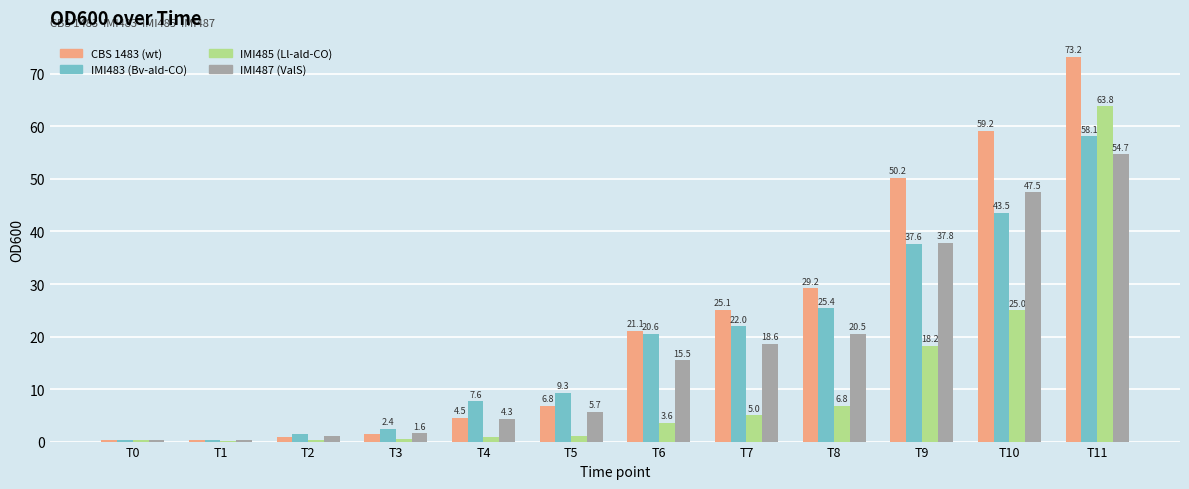

What is the sum of all IMI485 (Ll-ald-CO) values?

125.6